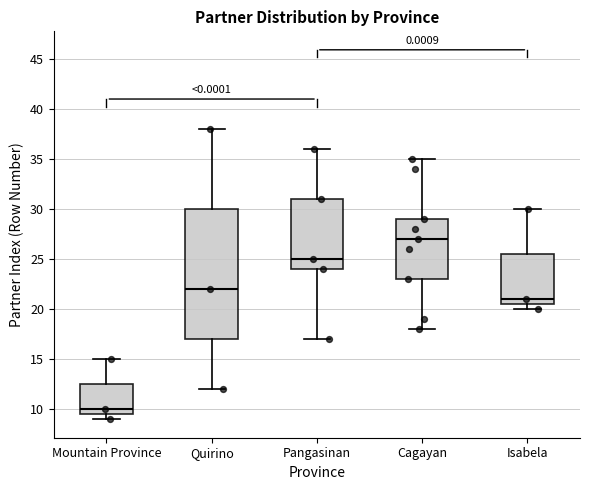

Reading left to right, read every box against the y-axis: the position of its median line, the range the box covers, and the ends of its whiskers. The values are not printed on the chart, so give them approximately, as read against the axis.

Mountain Province: median 10.0, box 9.5 to 12.5, whiskers 9.0 to 15.0
Quirino: median 22.0, box 17.0 to 30.0, whiskers 12.0 to 38.0
Pangasinan: median 25.0, box 24.0 to 31.0, whiskers 17.0 to 36.0
Cagayan: median 27.0, box 23.0 to 29.0, whiskers 18.0 to 35.0
Isabela: median 21.0, box 20.5 to 25.5, whiskers 20.0 to 30.0